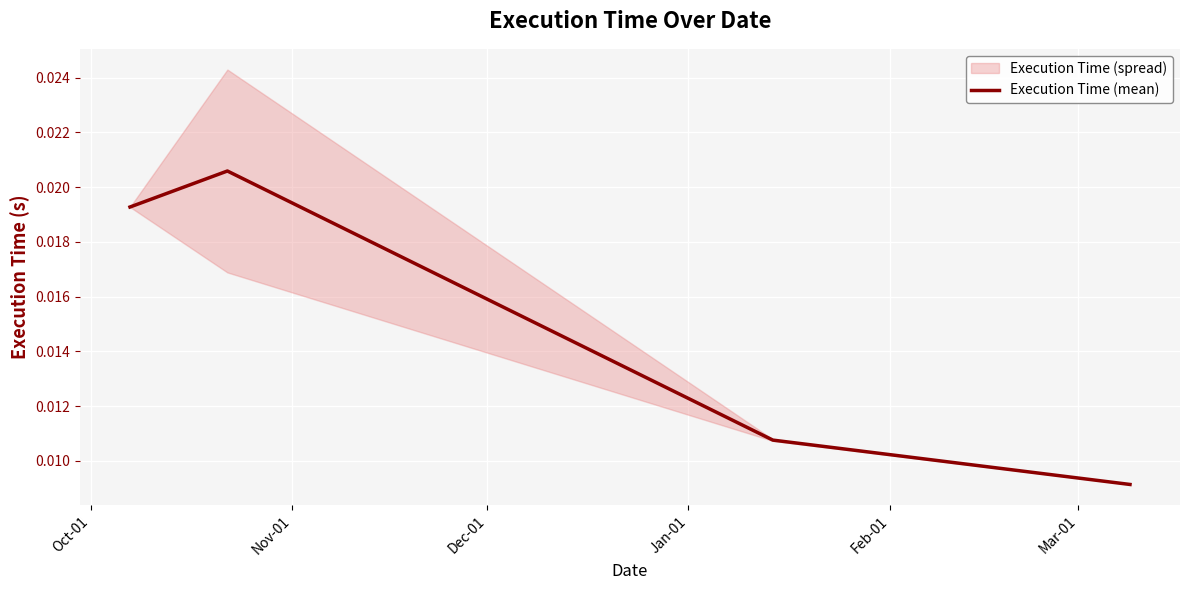

In Execution Time (mean), how many points are higher than both neighbors (excluding endpoints)?

1